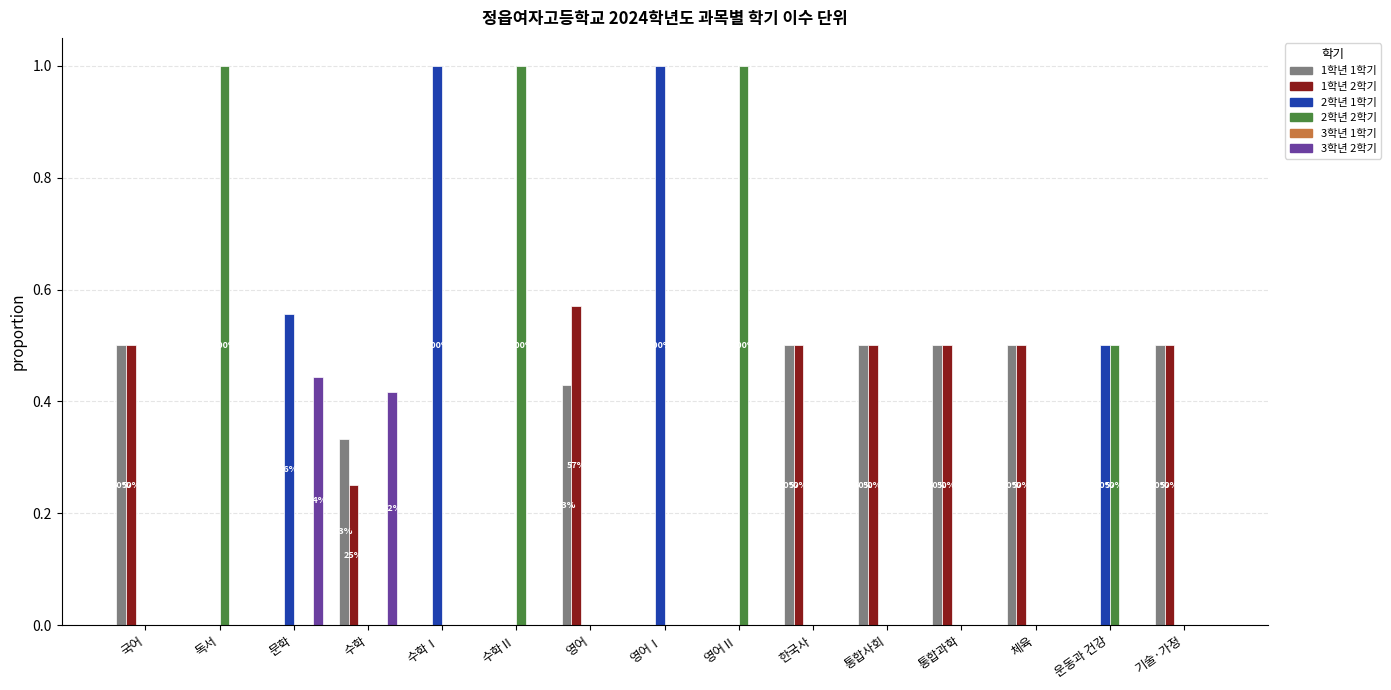

What value does the 1학년 1학기 series have at 국어?

0.5